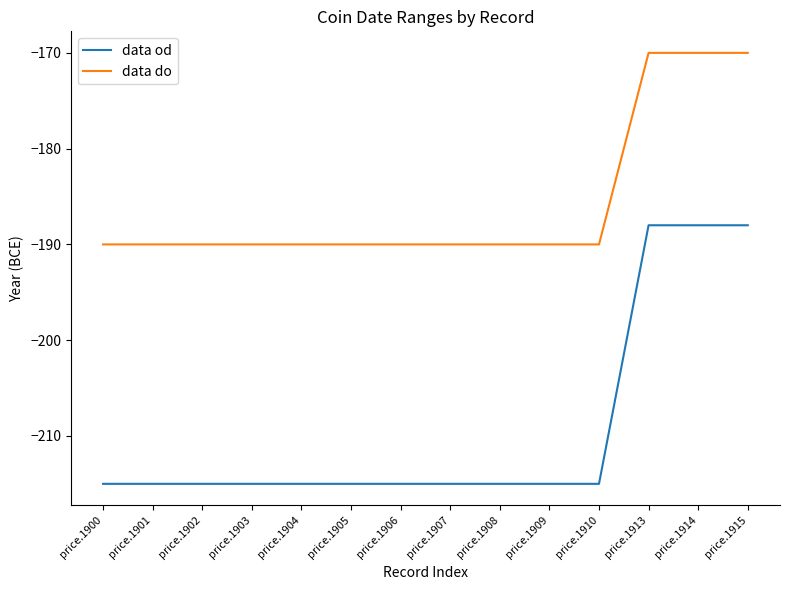

True or false: data do and data od intersect in this chart.

False